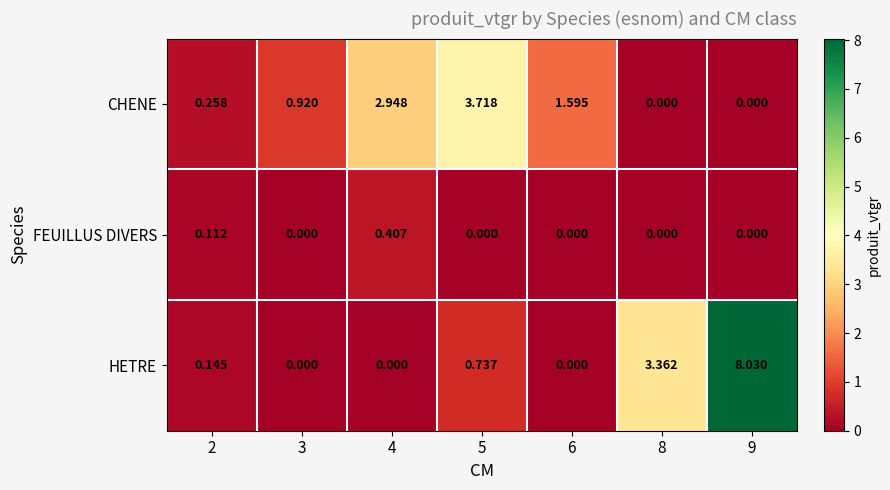

At 2, list the series in order from smallest to largest.

FEUILLUS DIVERS, HETRE, CHENE